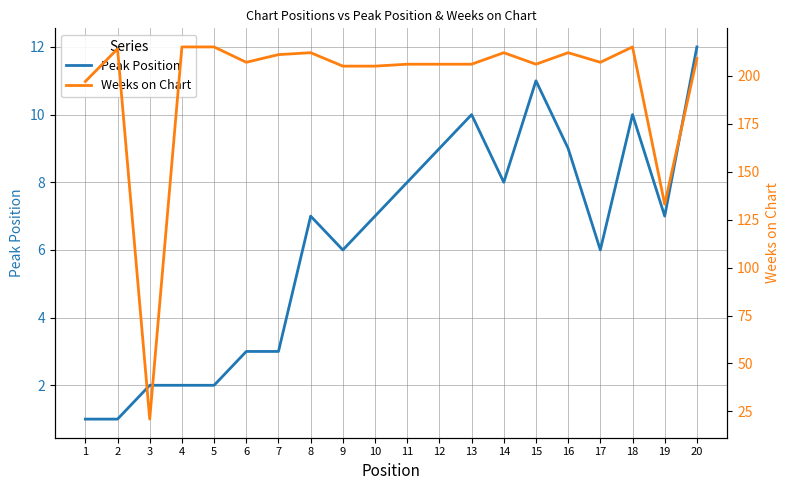

At 16, list the series in order from largest to smallest.

Weeks on Chart, Peak Position